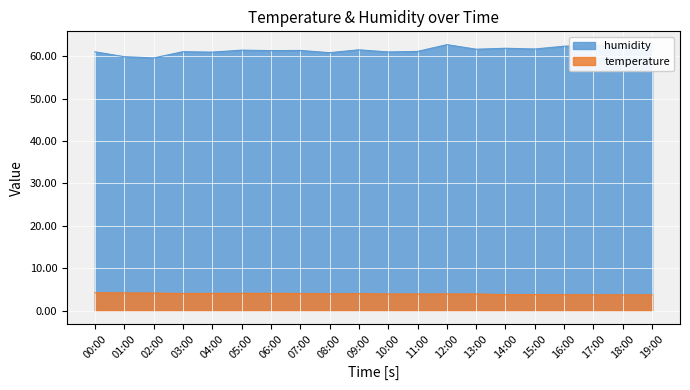

Which category has the lowest value in the humidity series?

02:00